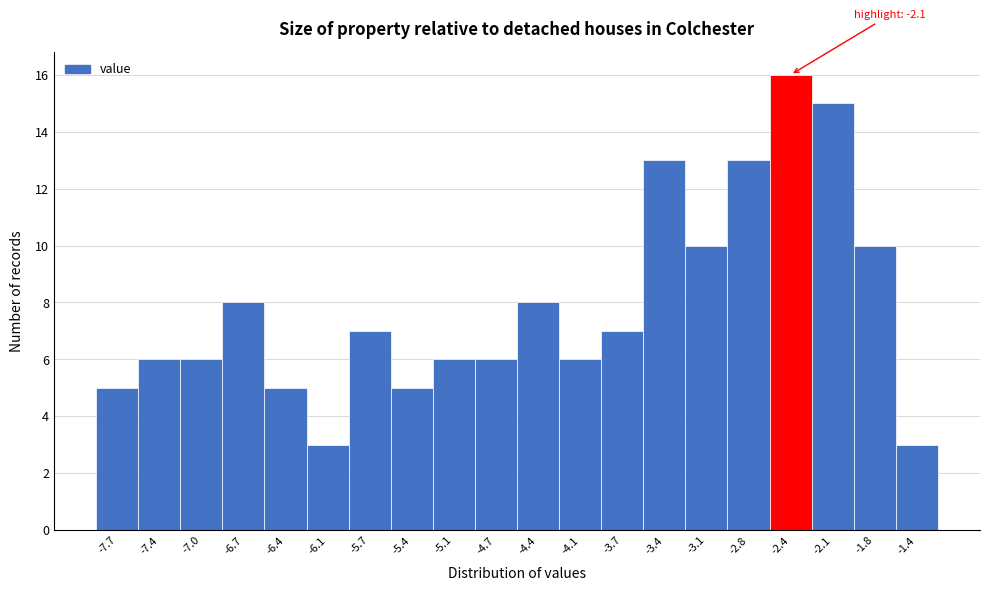

Reading left to right, what are all the values shown in this chart?

-7.7=5	-7.4=6	-7.0=6	-6.7=8	-6.4=5	-6.1=3	-5.7=7	-5.4=5	-5.1=6	-4.7=6	-4.4=8	-4.1=6	-3.7=7	-3.4=13	-3.1=10	-2.8=13	-2.4=16	-2.1=15	-1.8=10	-1.4=3